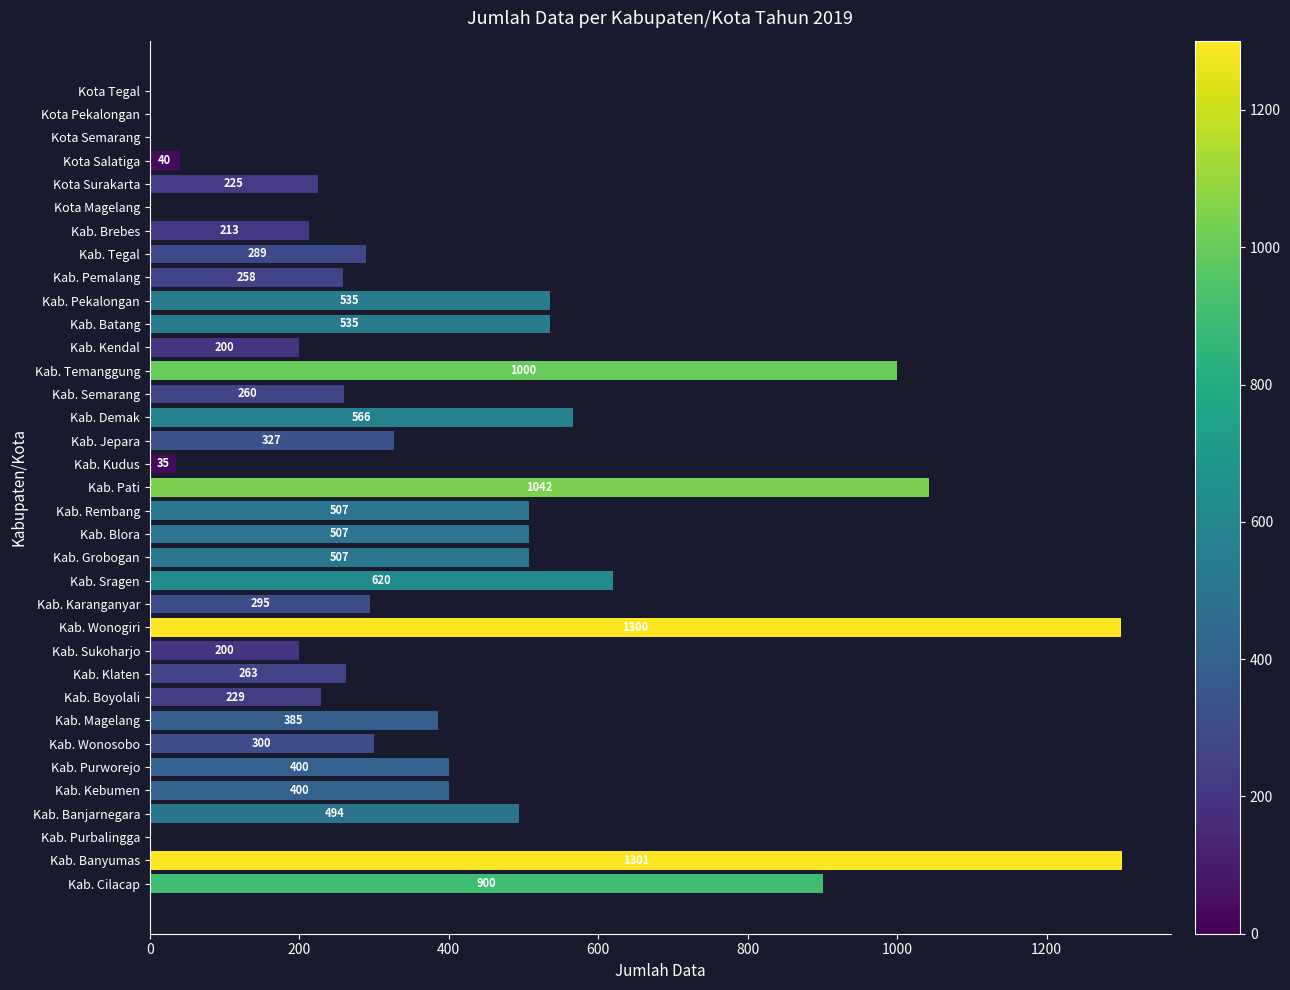

Are the bars horizontal?

Yes